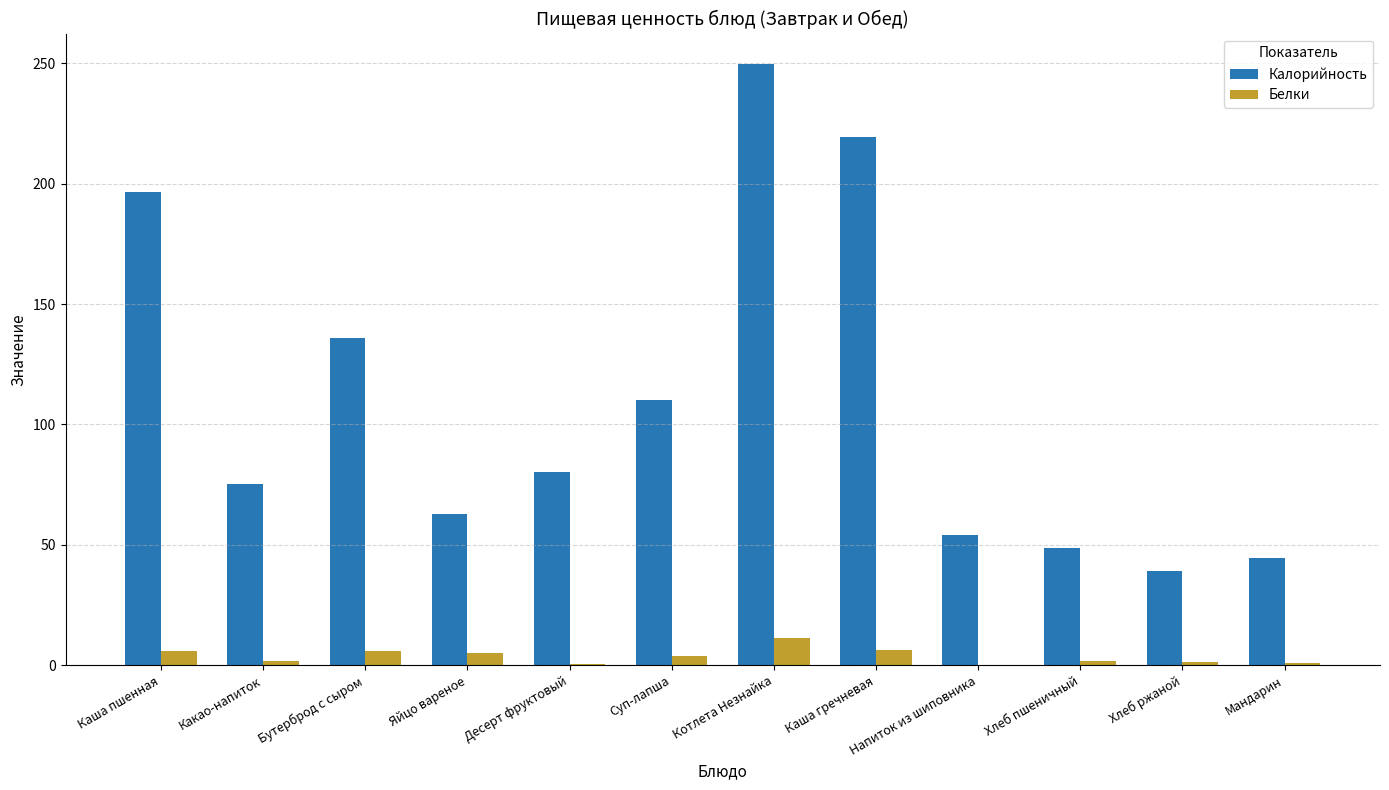

What is the total value across all series at Хлеб пшеничный?

50.1